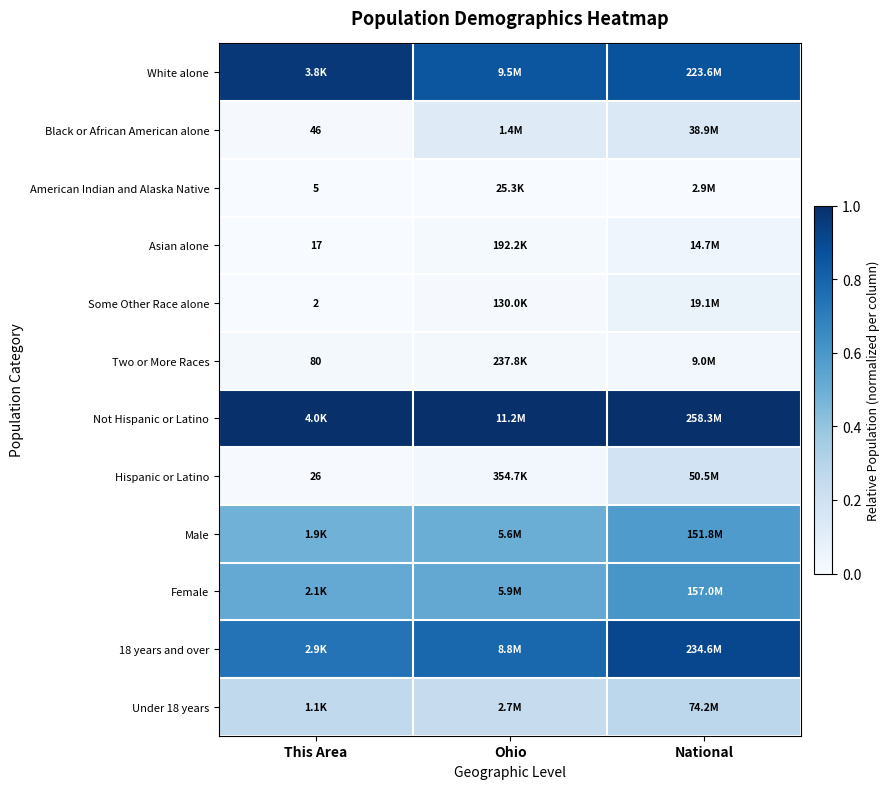

What is the spread (max minus min) of values at Ohio?

1.0